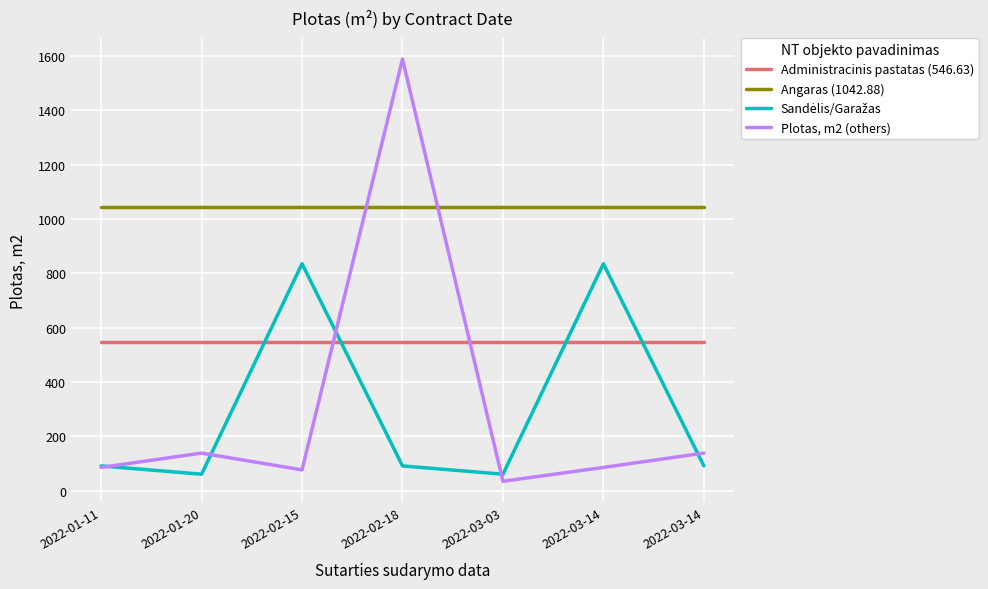

Does the chart display data point markers on the line(s)?

No